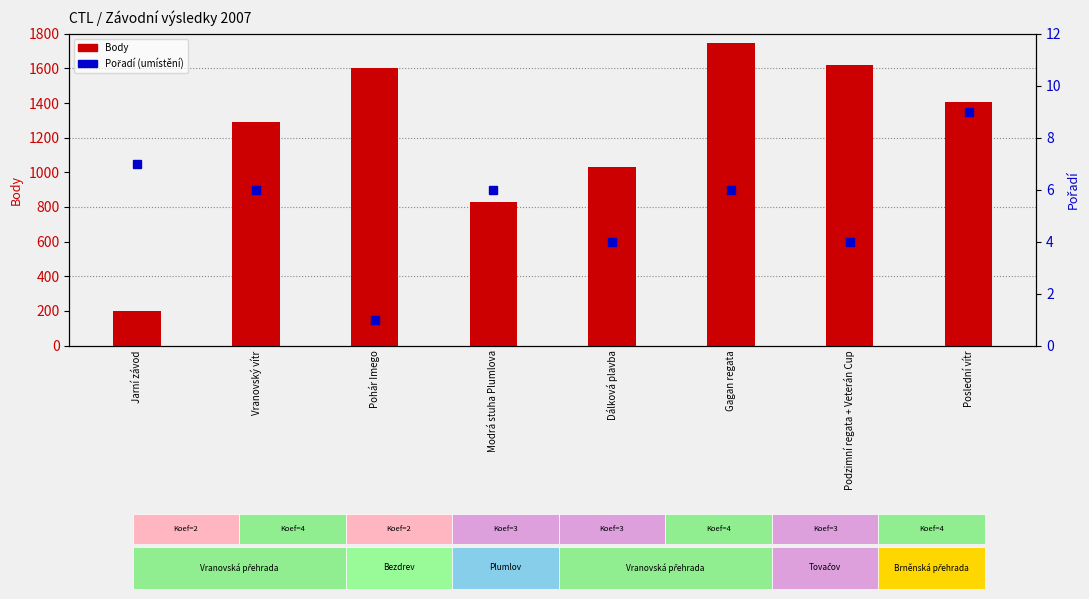

Is it true that Pořadí equals 6 at Vranovský vítr?

True